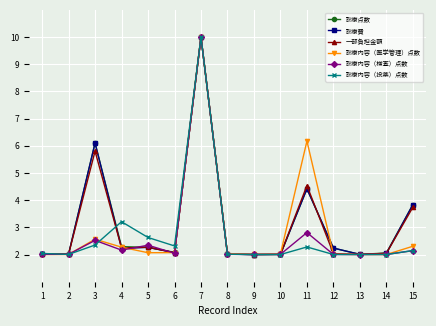

What is the value of the 診療内容（医学管理）点数 point at the 1st from the left?

2.0